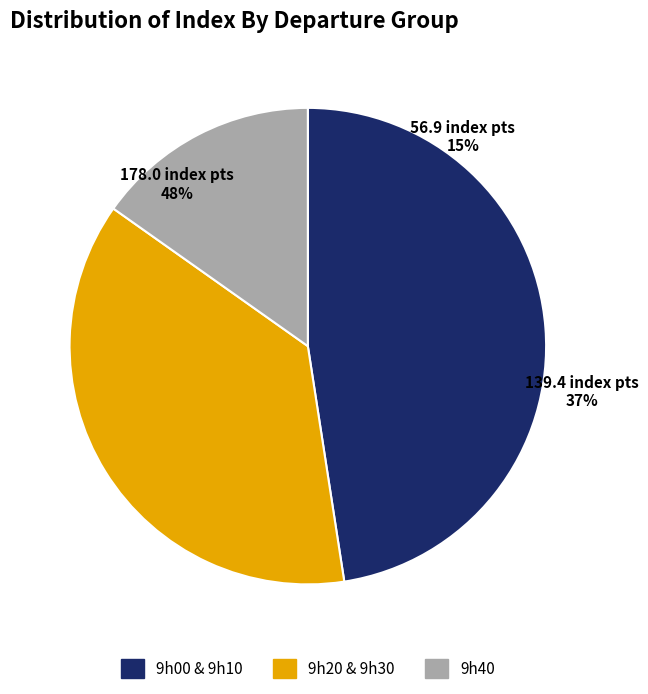

True or false: TOUITOU Claude accounts for 19% of the total.

False